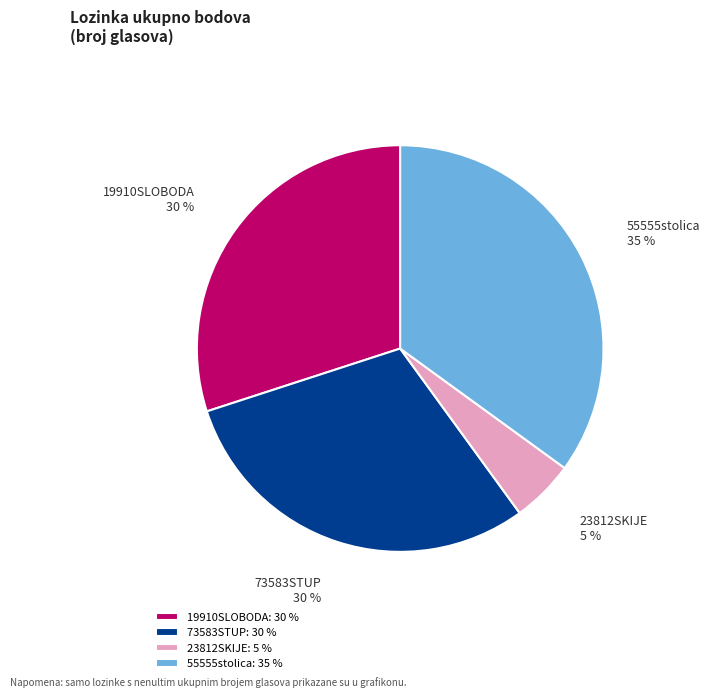

Which category has the smallest portion of the pie?

23812SKIJE